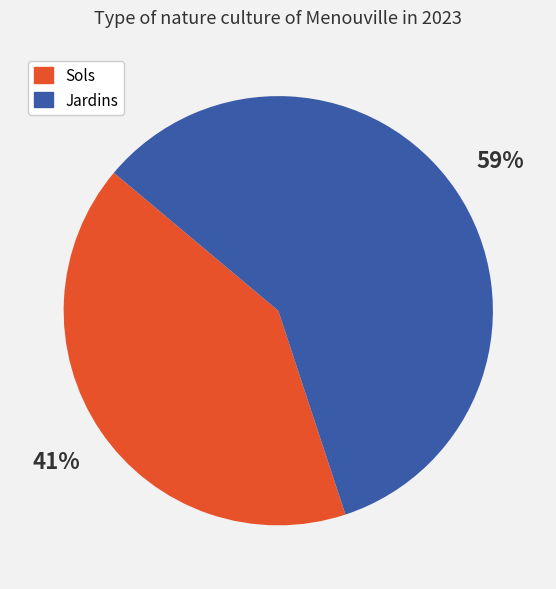

Approximately how many times larger is the value at Sols compared to Jardins?

0.7